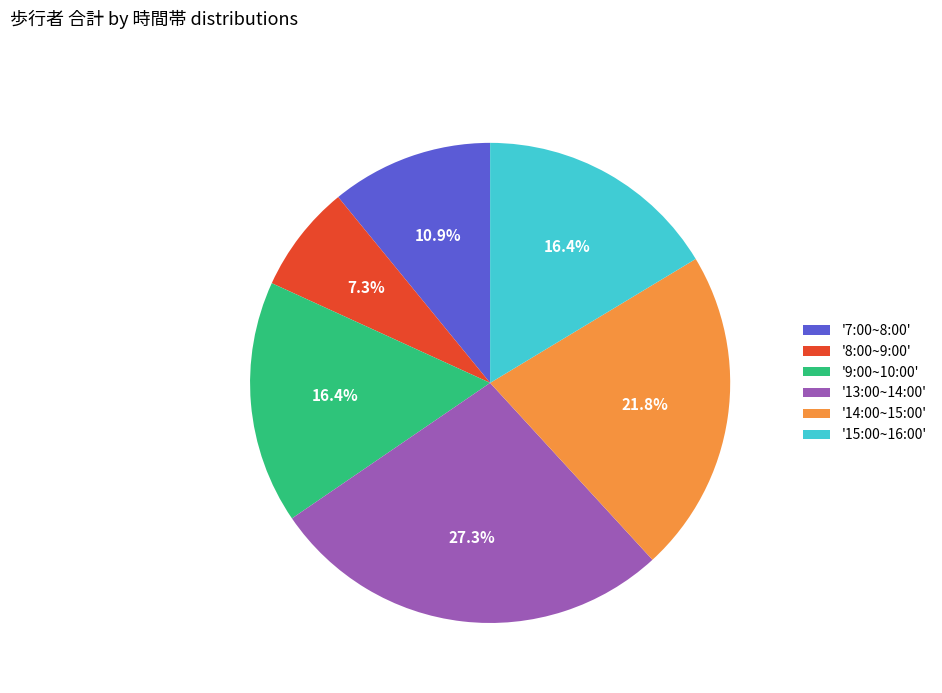

Is '9:00~10:00' the majority of the pie?

No